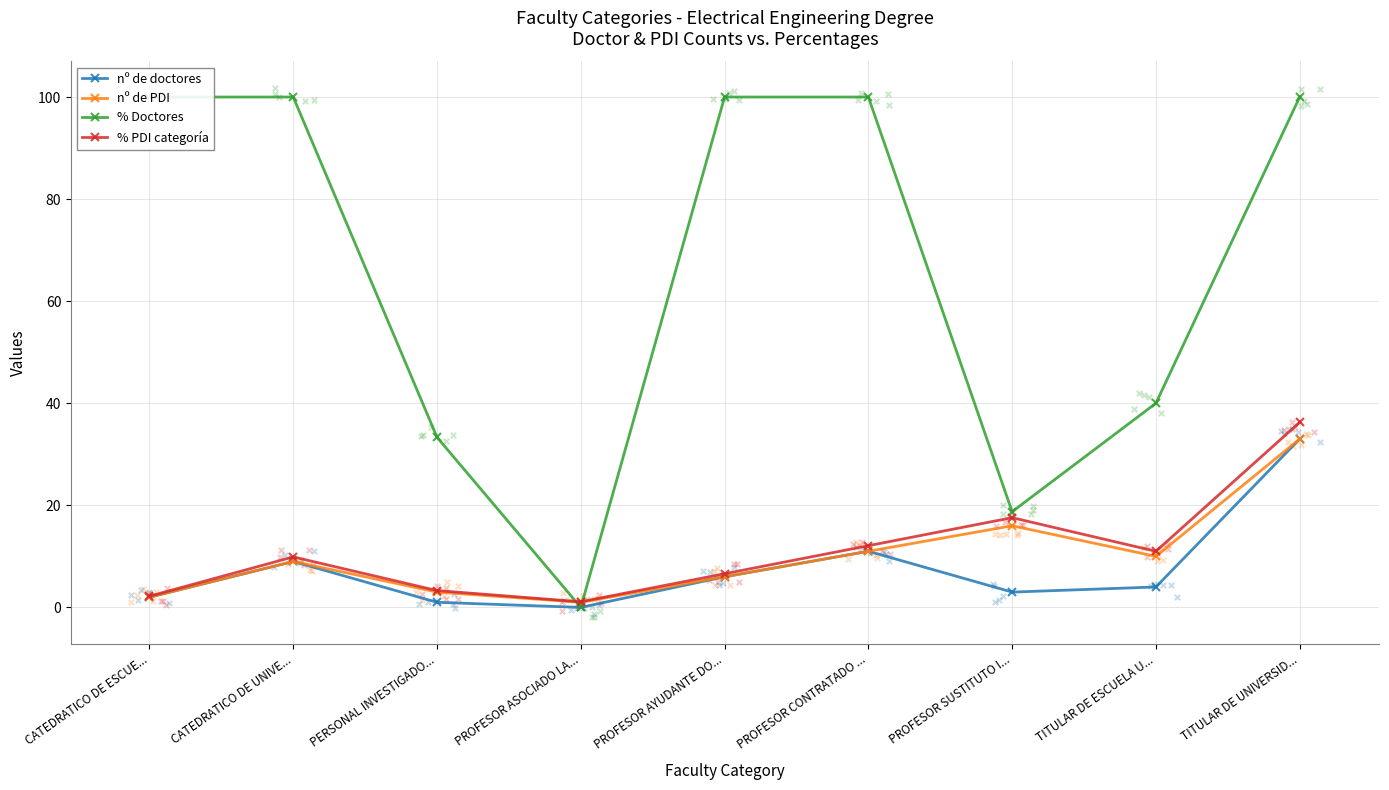

Which series reaches the maximum Y coordinate?

% Doctores